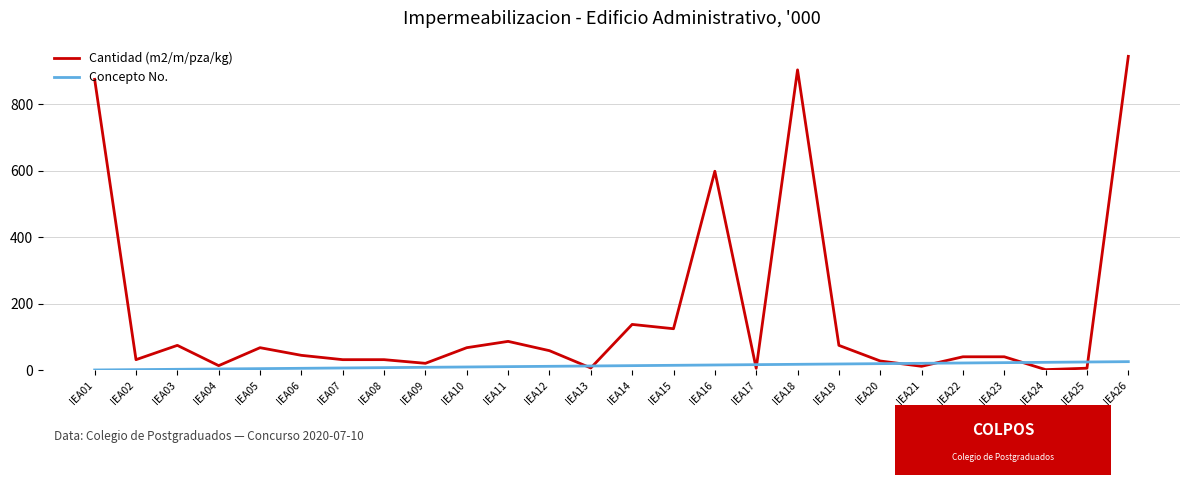

How many distinct data groups are displayed?

2